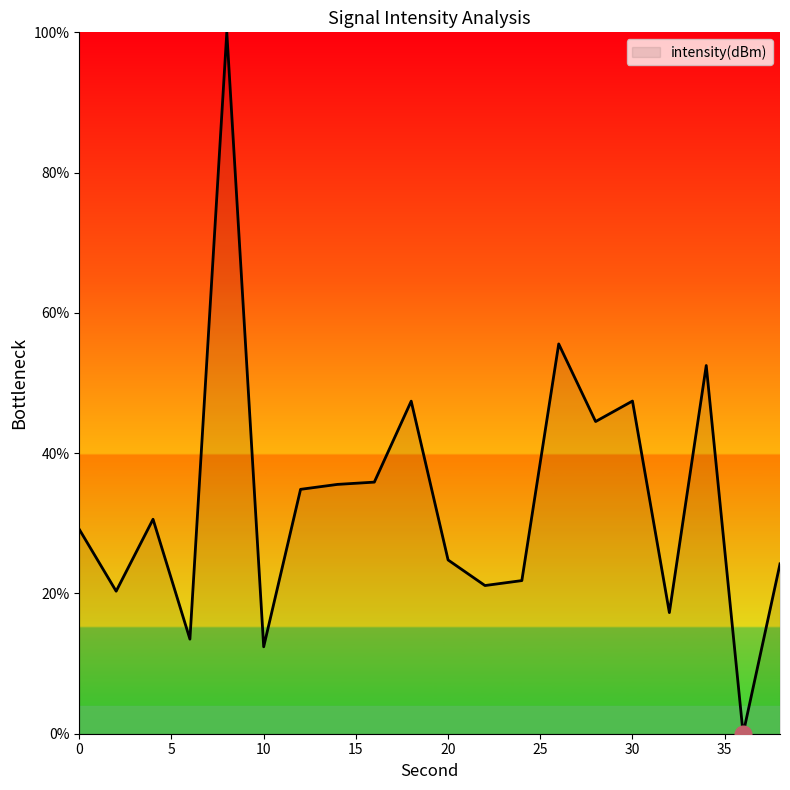

What is the maximum value shown in the chart?

100.0